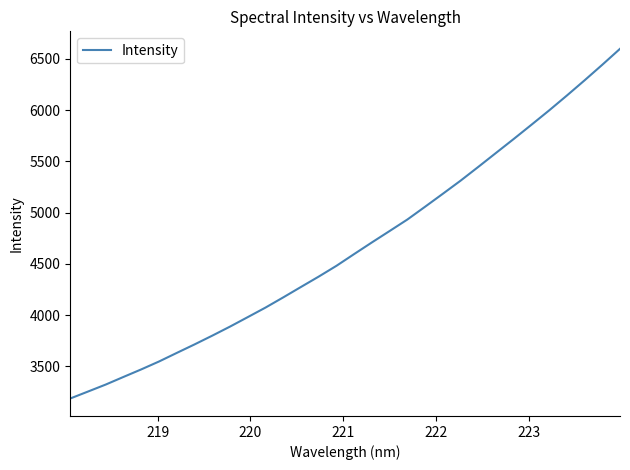

What is the maximum value shown in the chart?

6598.3